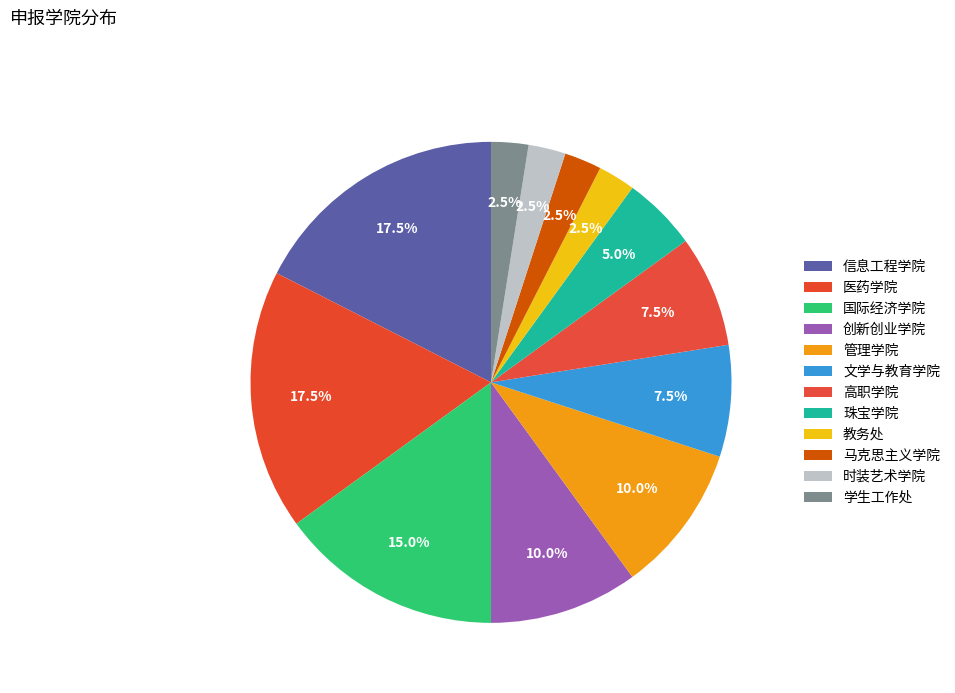

To the nearest percent, what portion does 信息工程学院 represent?

18%